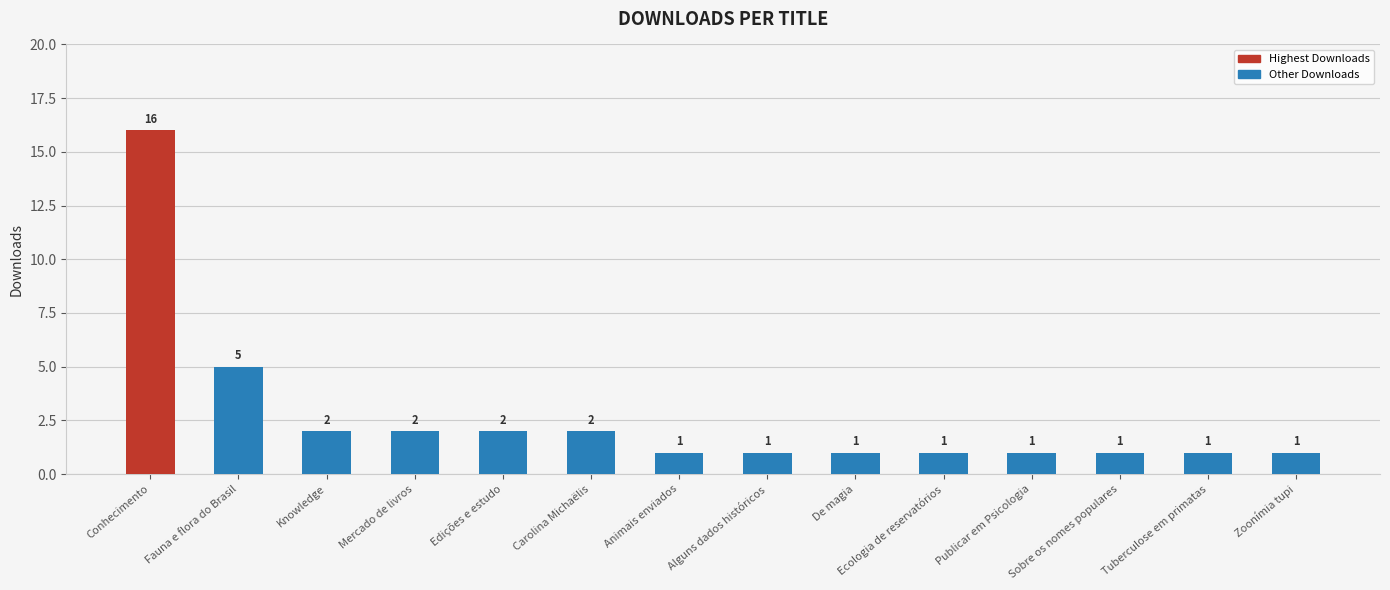

Where is the data nearest to the value 8?

Fauna e flora do Brasil